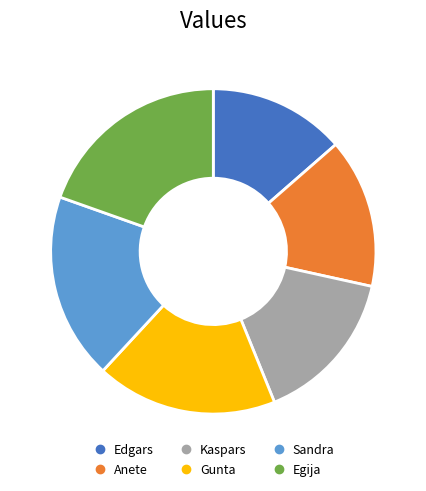

Rank the categories by value from lowest to highest.

Edgars, Anete, Kaspars, Gunta, Sandra, Egija